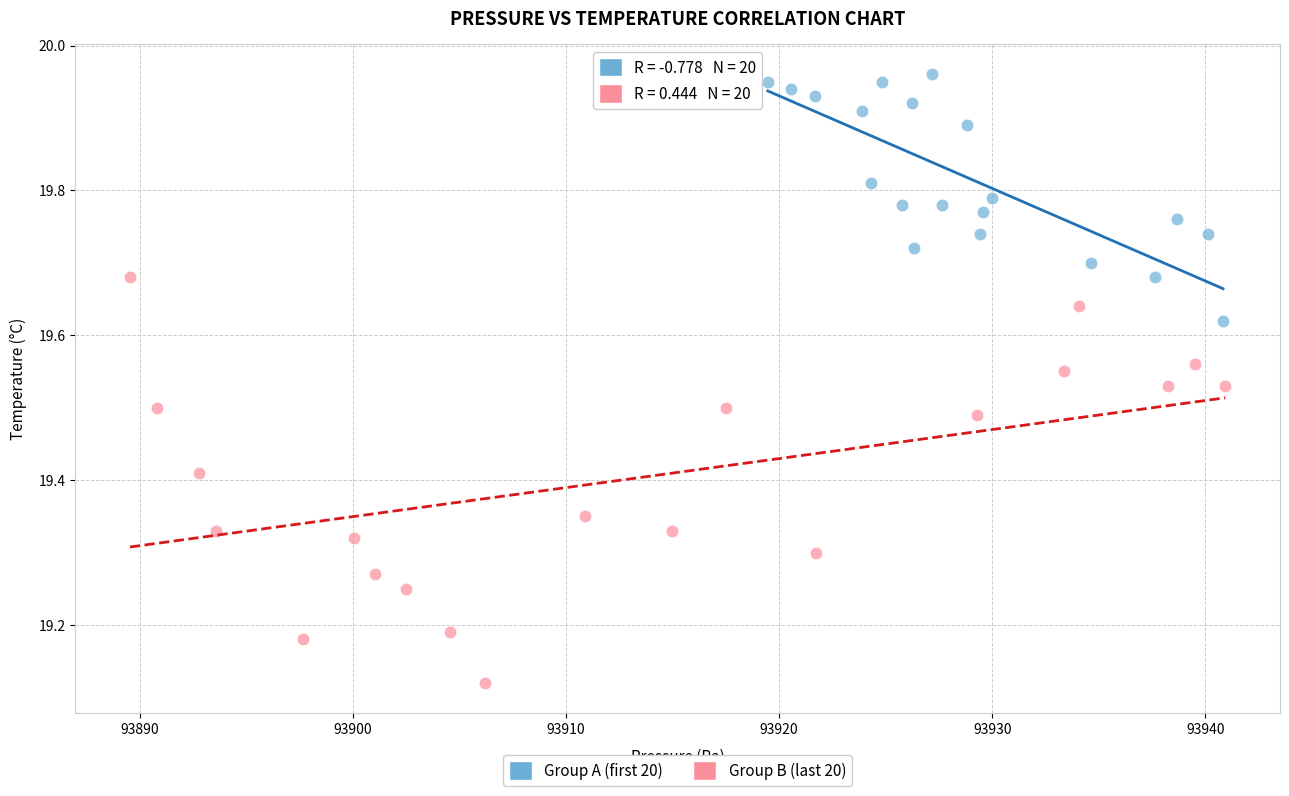

What are all the series names shown in the legend?

Group A (first 20), Group B (last 20)